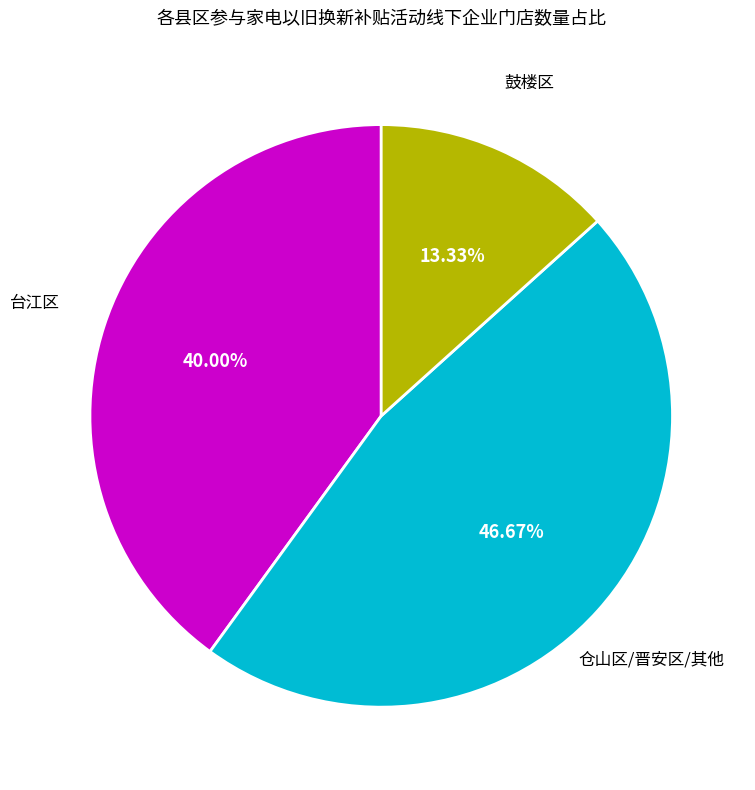

Is there any slice that represents more than half of the pie?

No